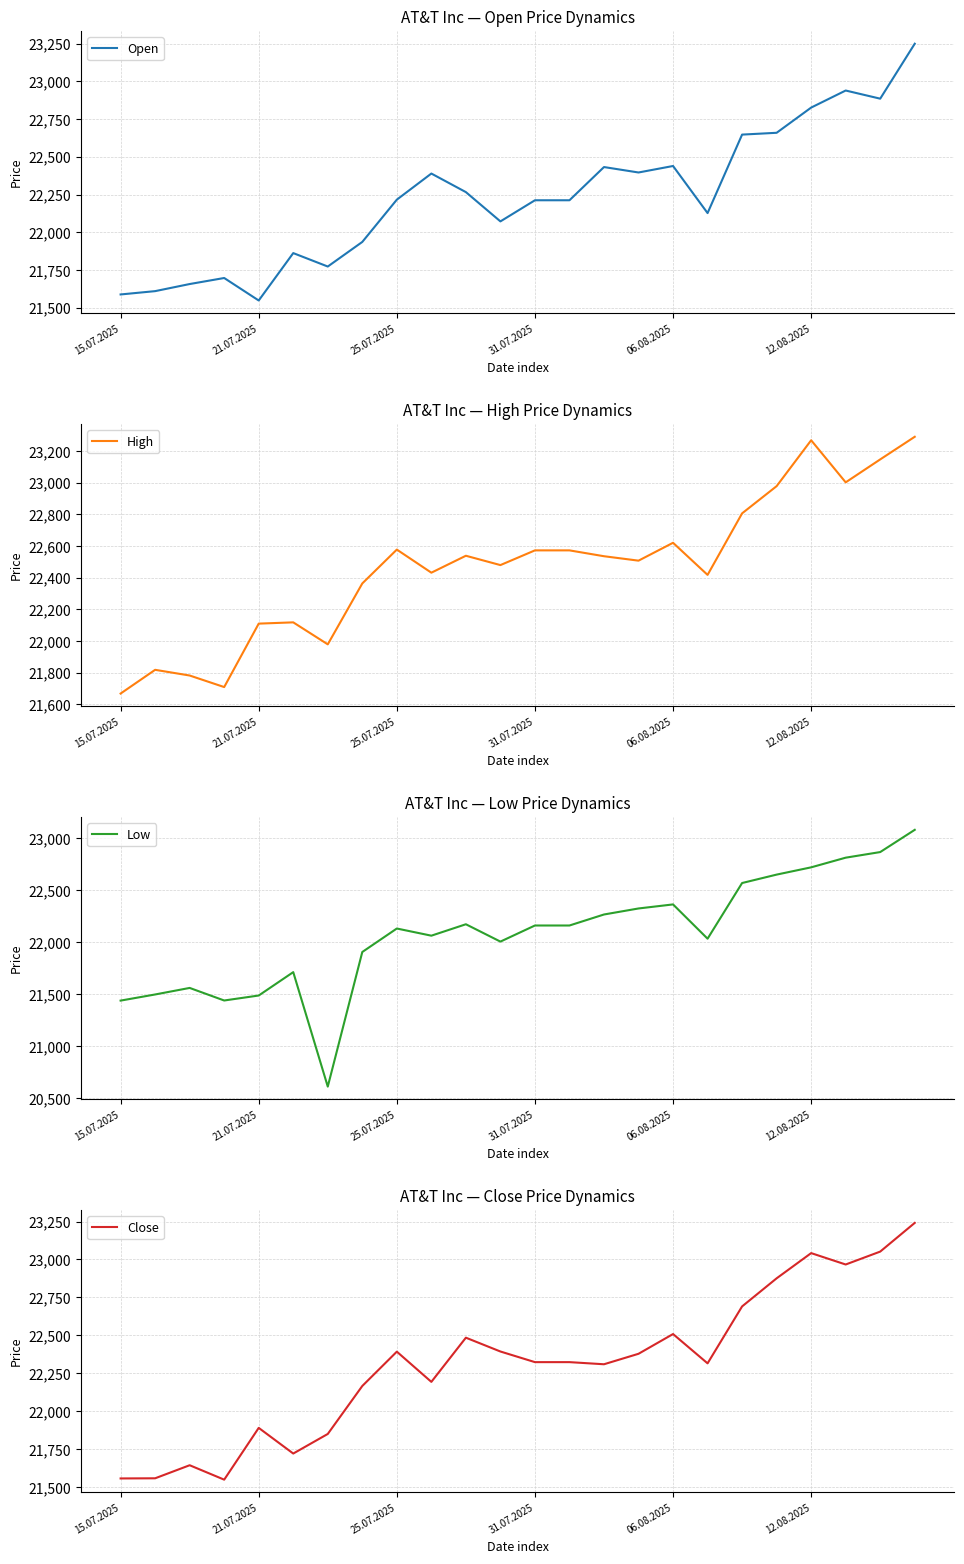

What is the lowest value of the High series?

21667